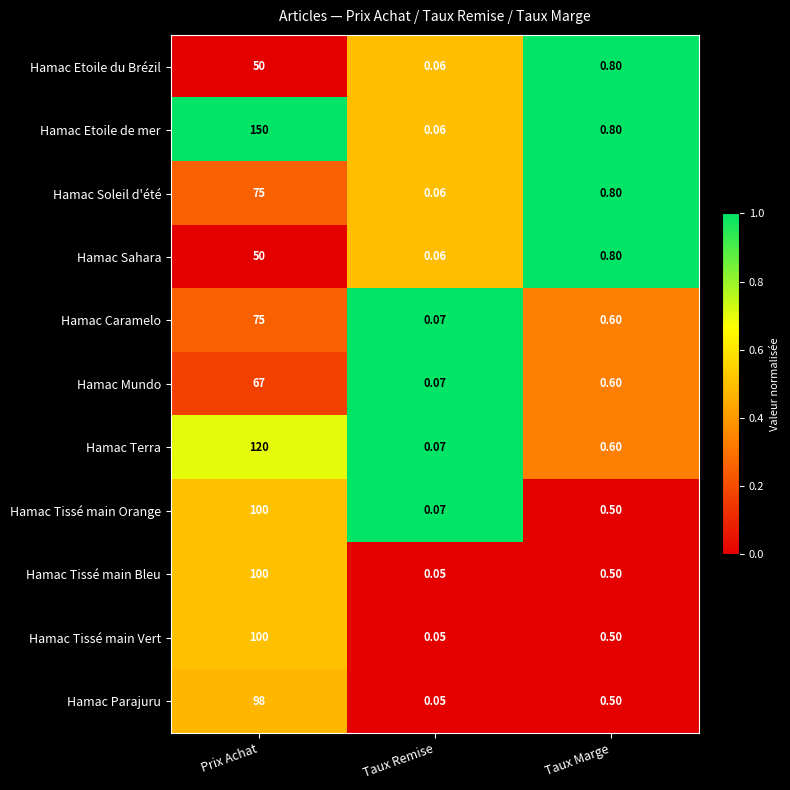

Where is Hamac Sahara nearest to the value 25?

Taux Marge